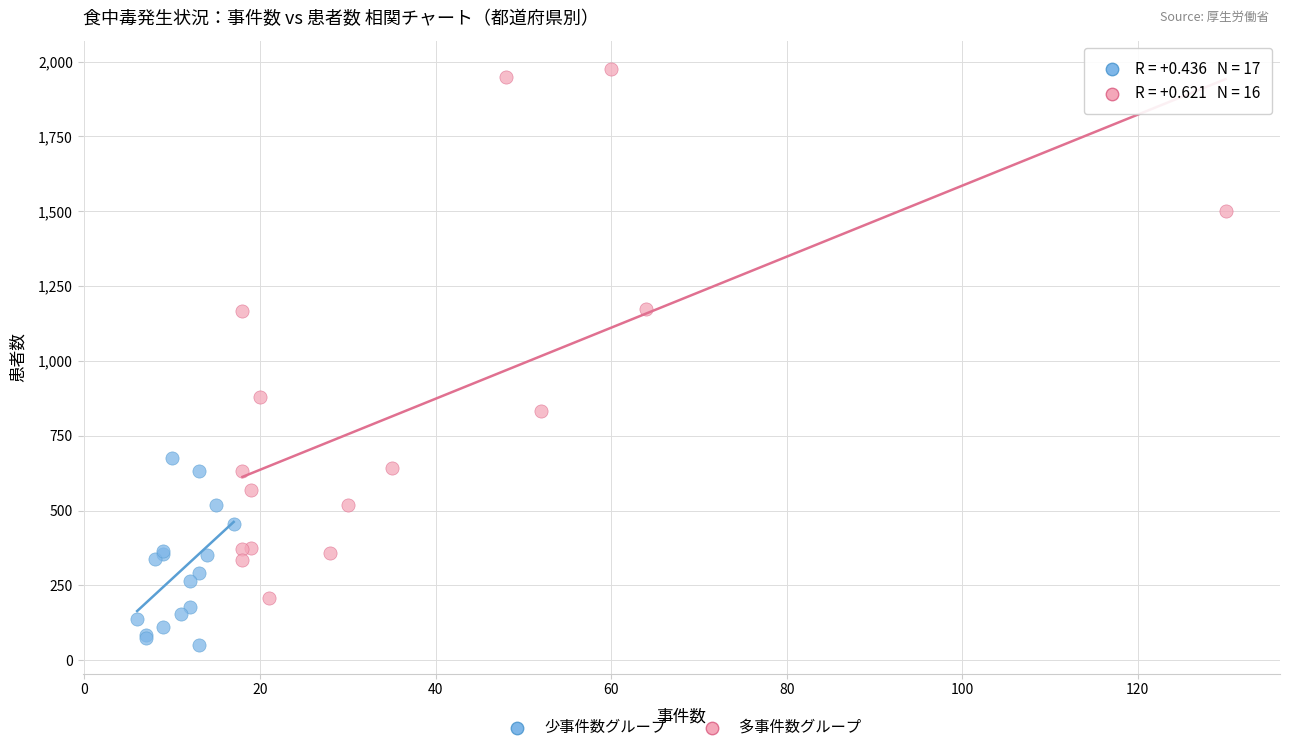

Which series reaches the minimum Y coordinate?

少事件数グループ